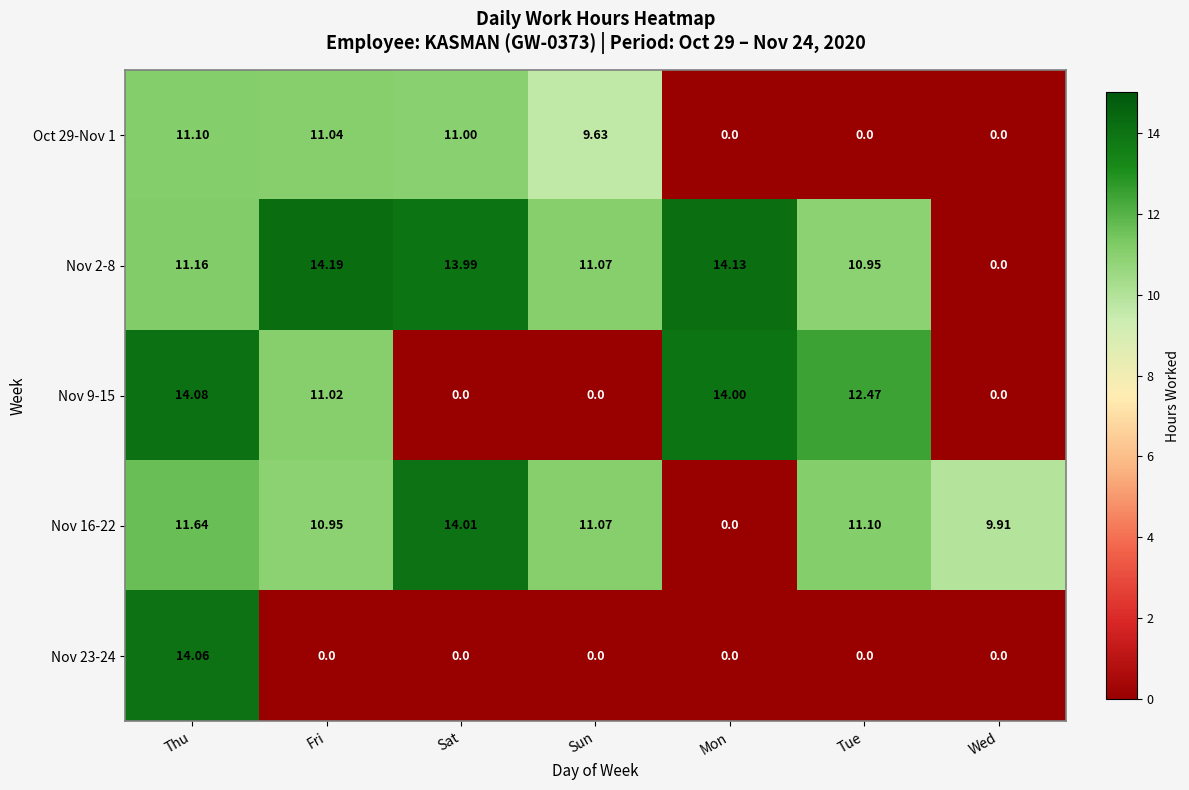

Which label corresponds to the largest value in the chart?

Fri